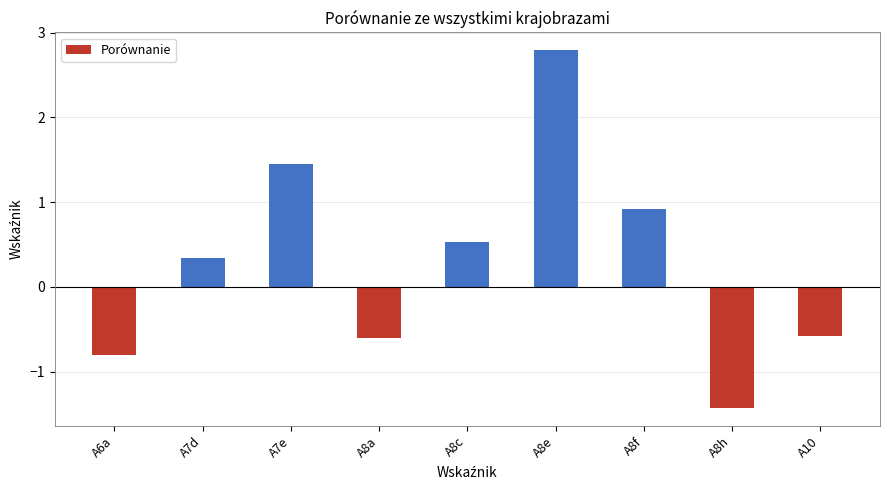

What is the label of the 1st bar from the right?

A10